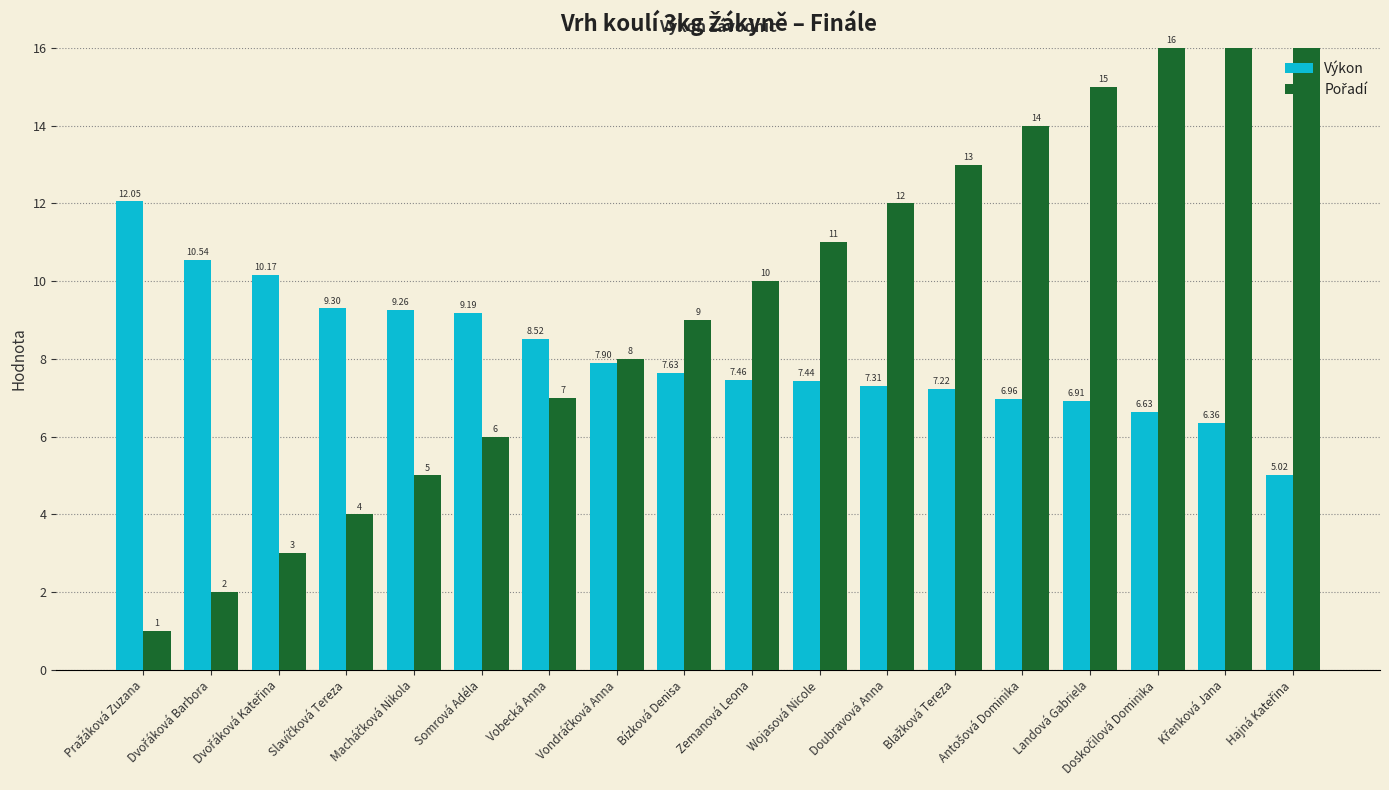

Where does the Výkon series first go above 7?

Pražáková Zuzana